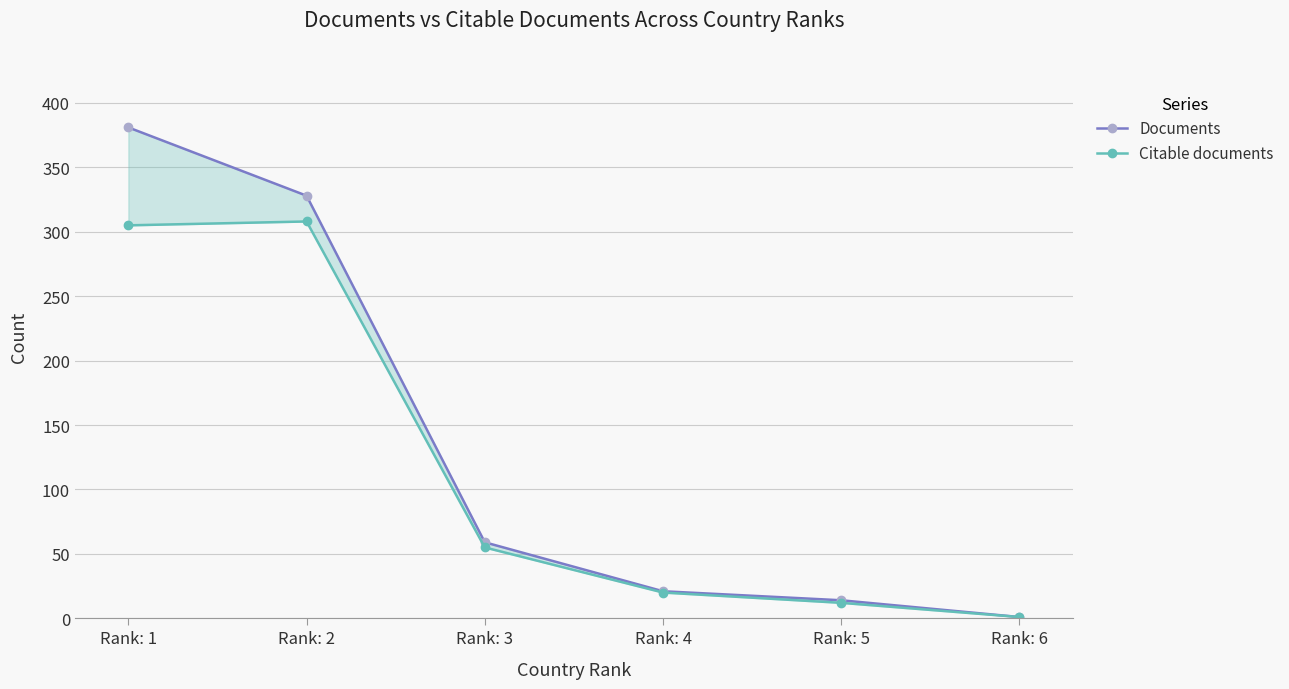

How many lines are shown in the chart?

2